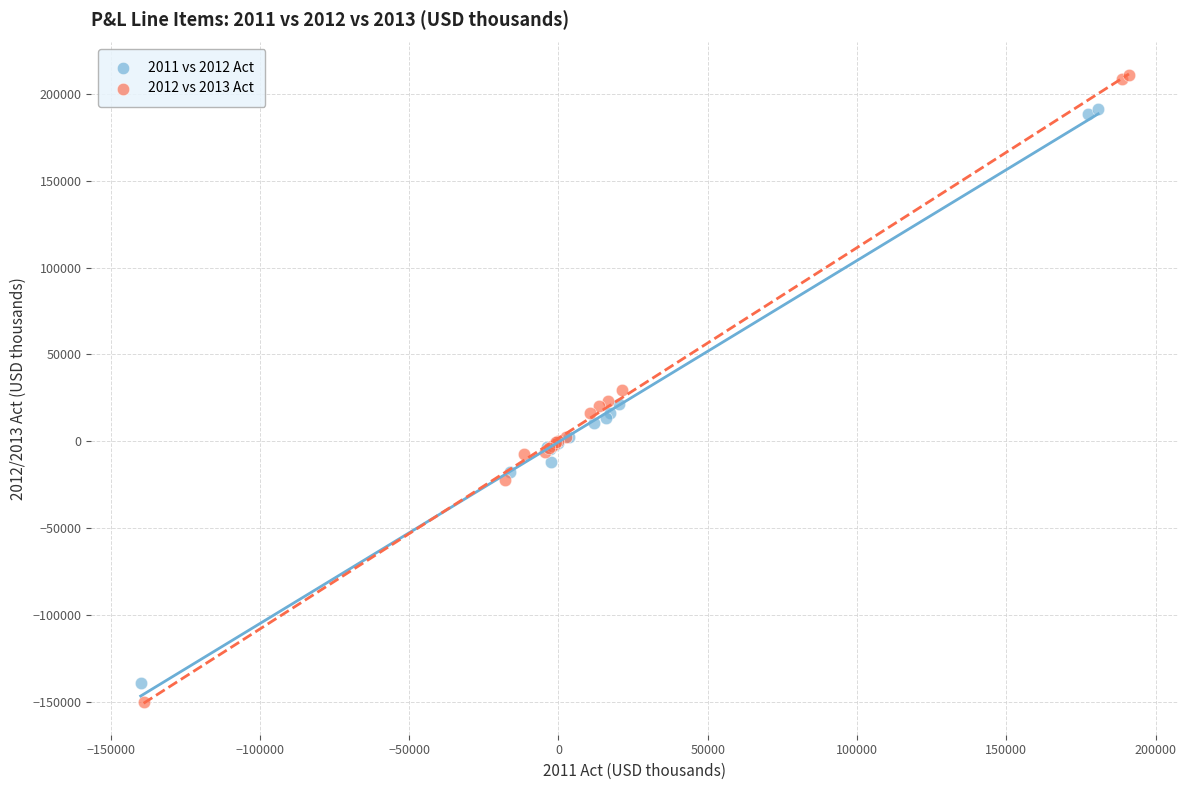

Which series has the widest spread of Y values?

2012 vs 2013 Act